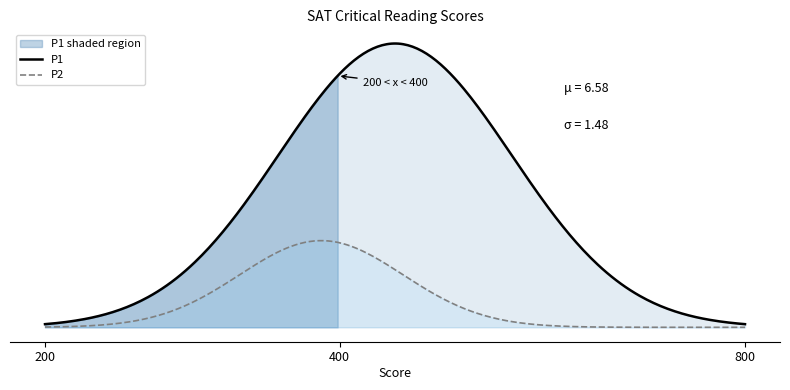

Is the value of P1 at 00:40 greater than the value of P2 at 00:11?

Yes